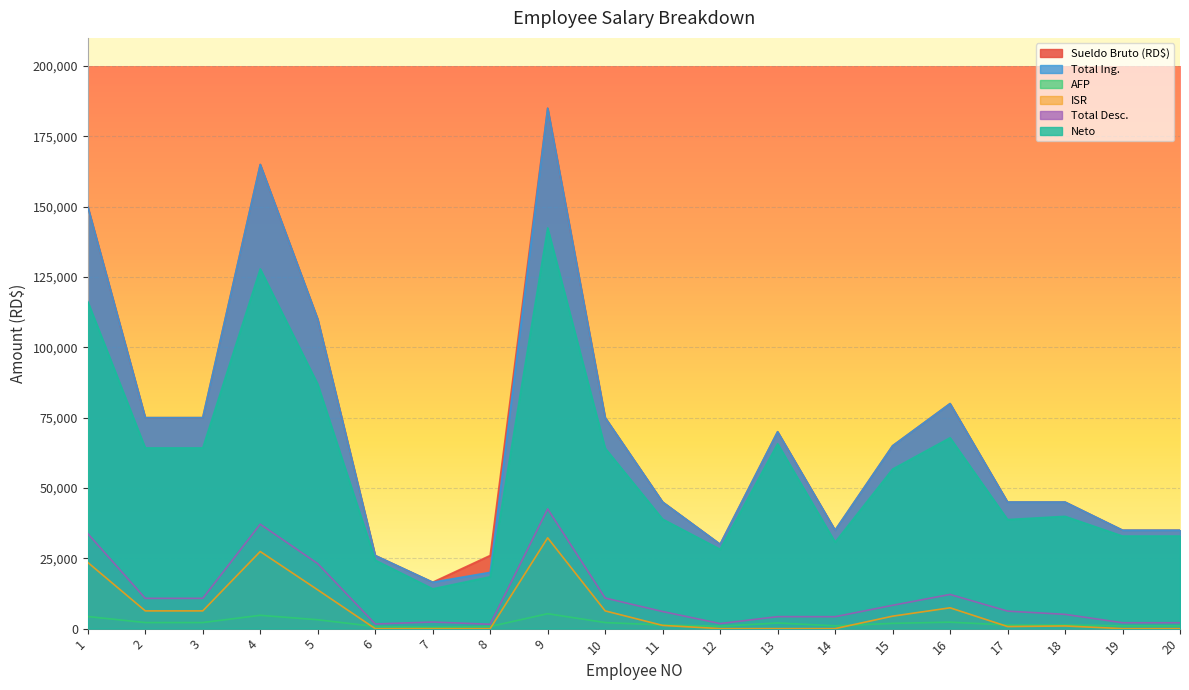

The value of Total Desc. at 13 is 6324.3. True or false?

False